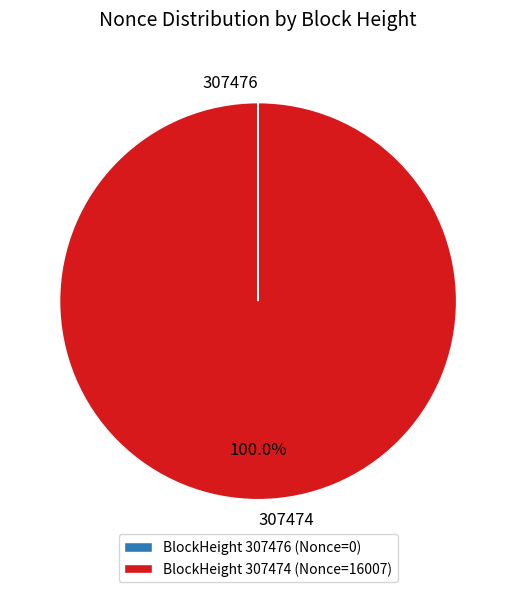

Does 307474 account for over 50% of the chart?

Yes